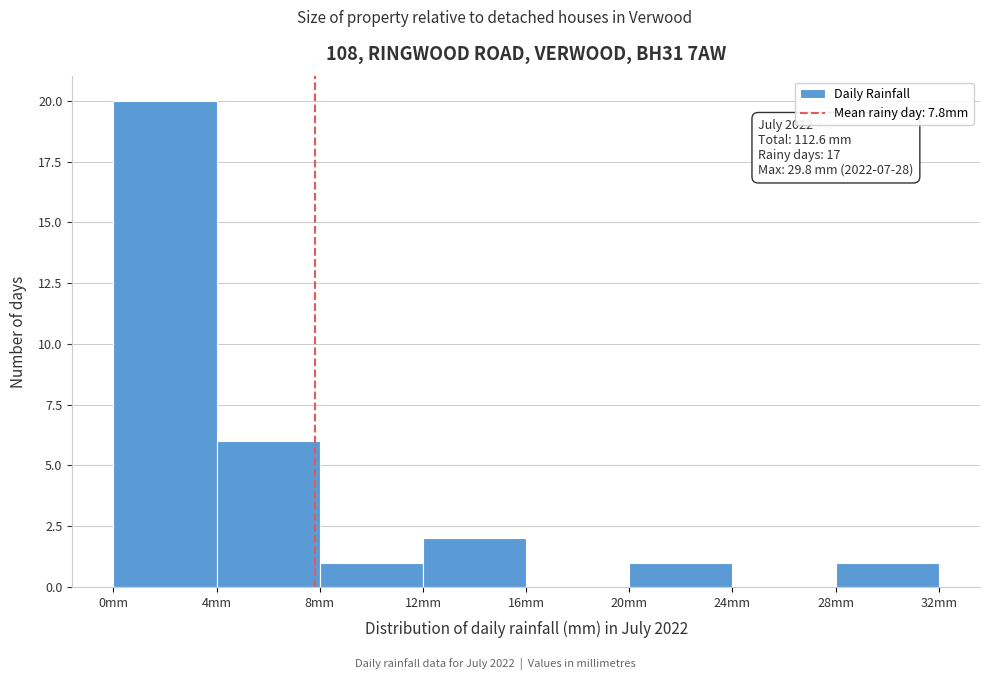

Which range on the x-axis has the tallest bar?

0 to 4